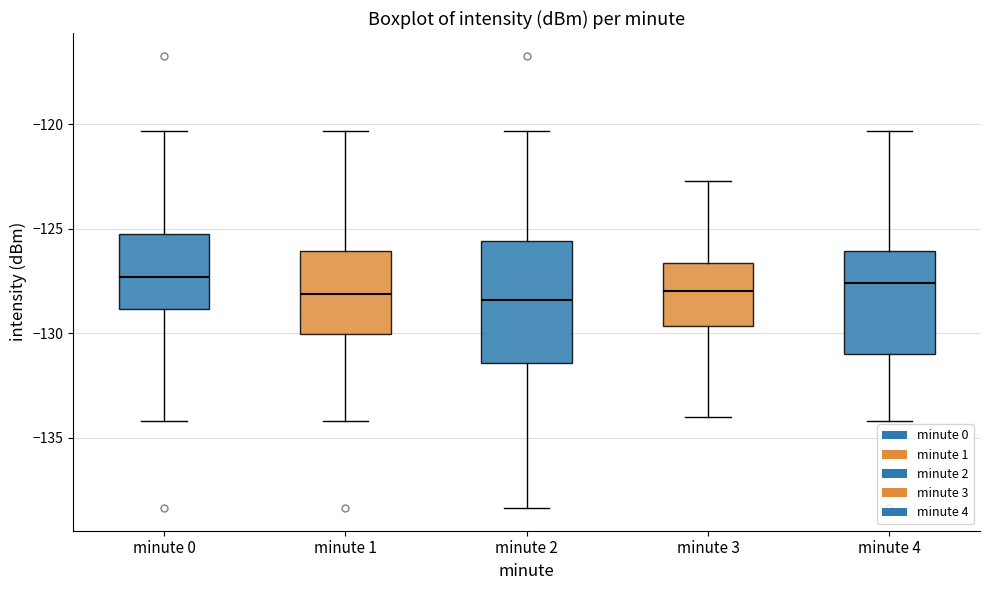

Reading left to right, read every box against the y-axis: the position of its median line, the range the box covers, and the ends of its whiskers. The values are not printed on the chart, so give them approximately, as read against the axis.

minute 0: median -127.5, box -129.0 to -125.0, whiskers -134.0 to -120.5
minute 1: median -128.0, box -130.0 to -126.0, whiskers -134.0 to -120.5
minute 2: median -128.5, box -131.5 to -125.5, whiskers -138.5 to -120.5
minute 3: median -128.0, box -129.5 to -126.5, whiskers -134.0 to -122.5
minute 4: median -127.5, box -131.0 to -126.0, whiskers -134.0 to -120.5